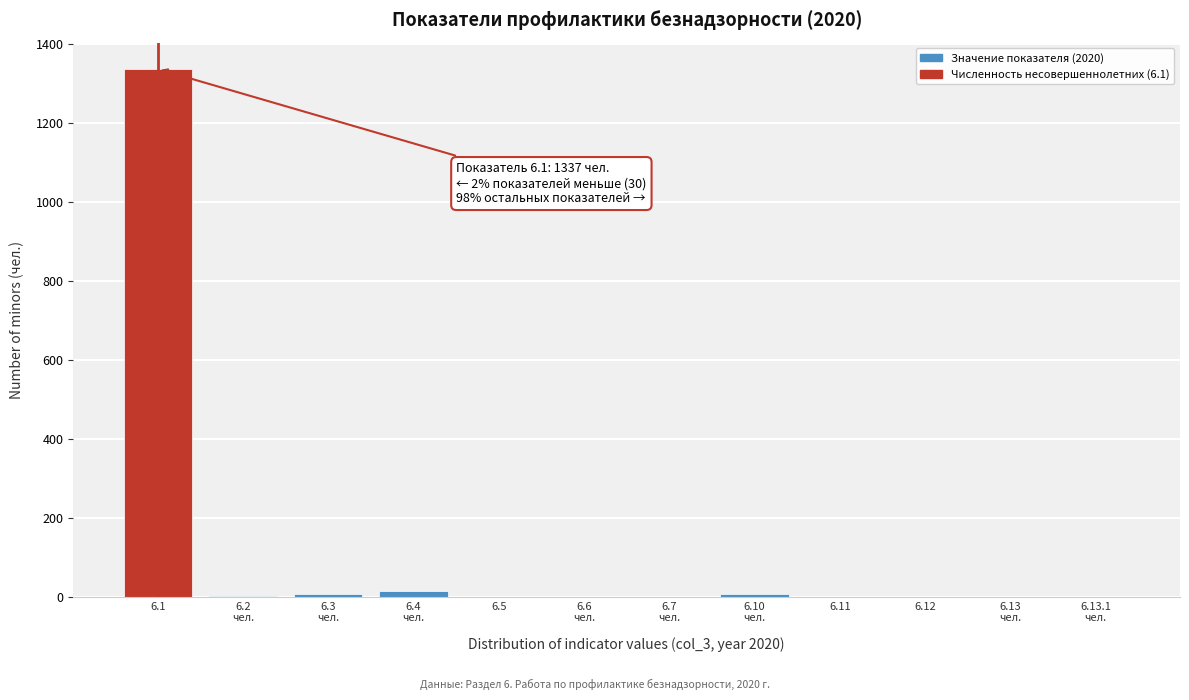

What is the greatest value displayed?

1337